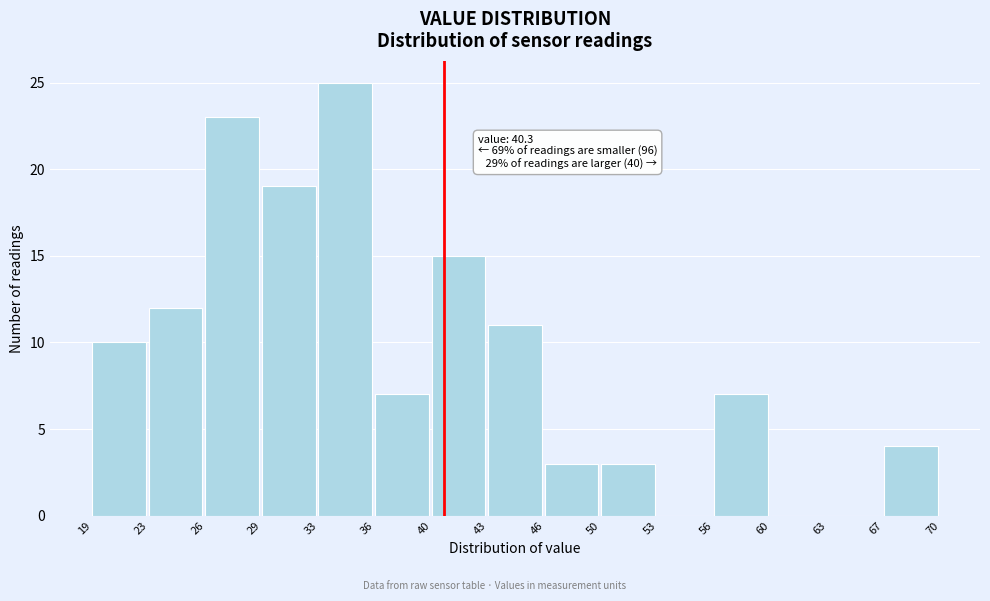

Which range on the x-axis has the tallest bar?

33 to 36